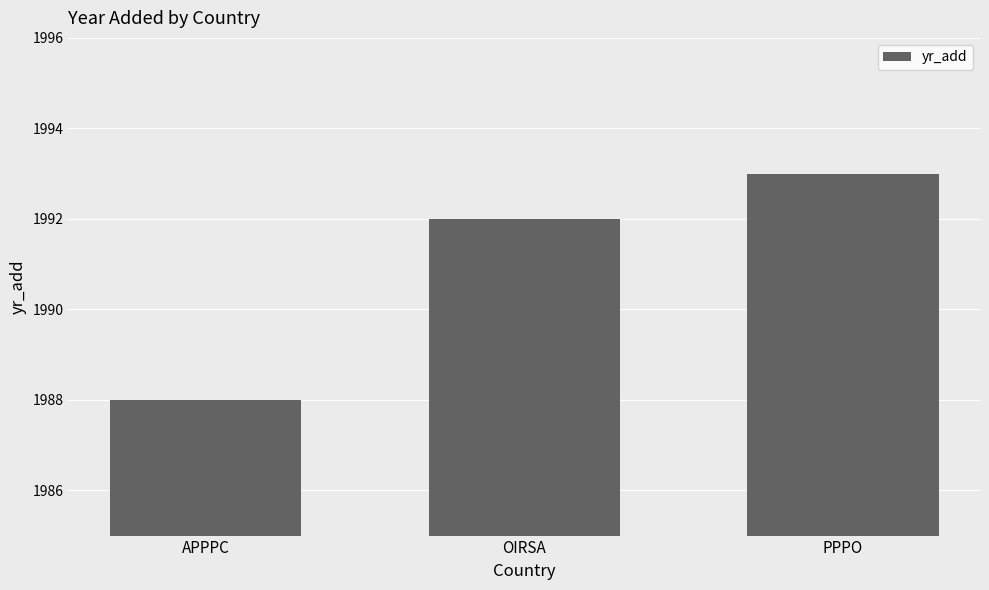

The chart shows a value of 1993 at PPPO. True or false?

True